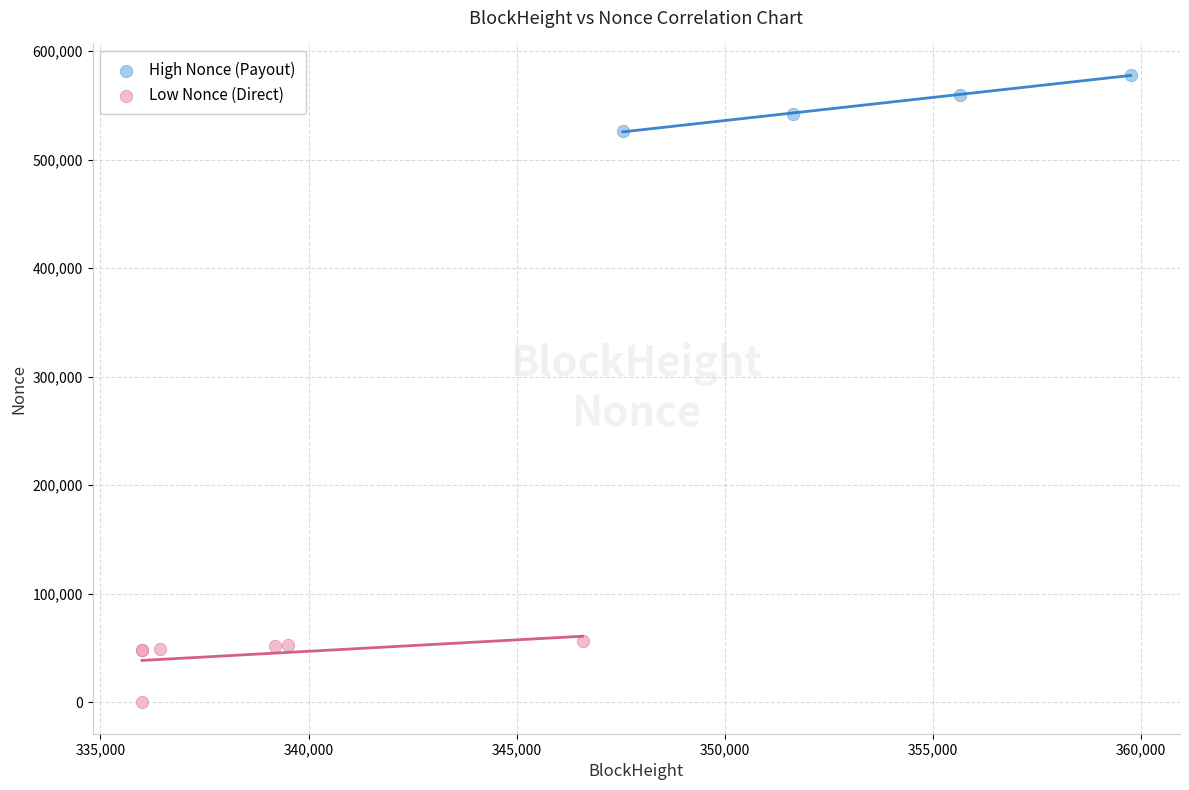

Which series reaches the minimum Y coordinate?

Low Nonce (Direct)